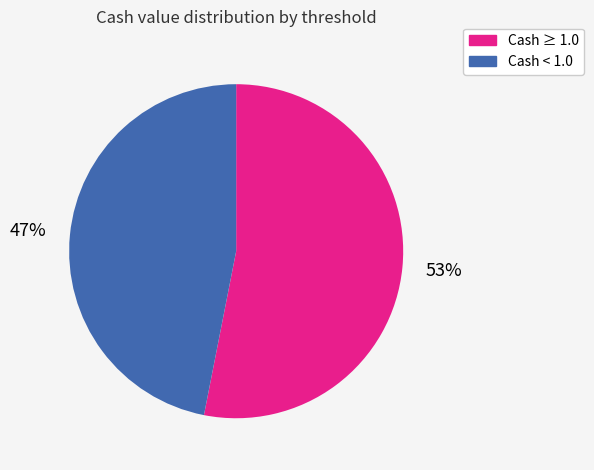

Between Cash ≥ 1.0 and Cash < 1.0, which is larger?

Cash ≥ 1.0